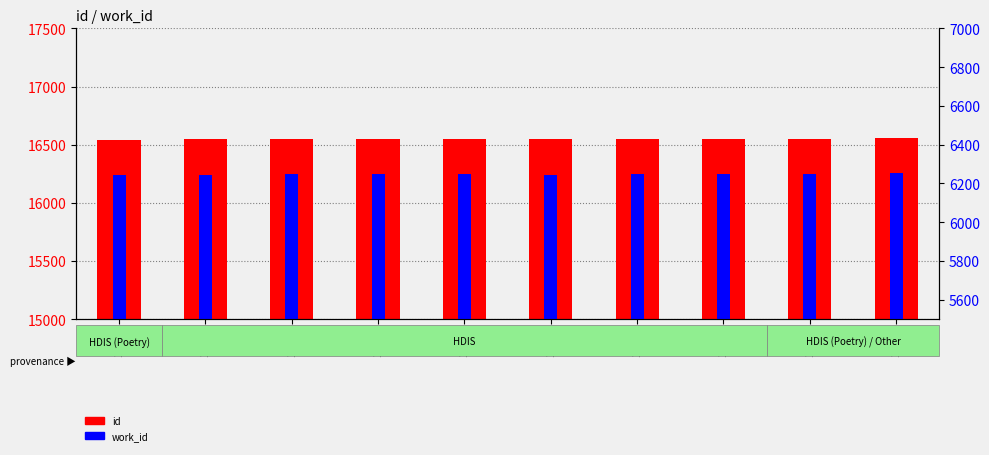

How many series are shown in this chart?

2